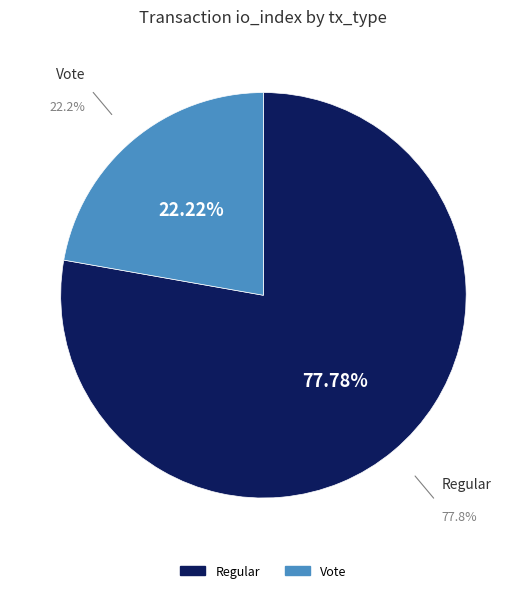

To the nearest percent, what is the combined percentage of Vote and Regular?

100%